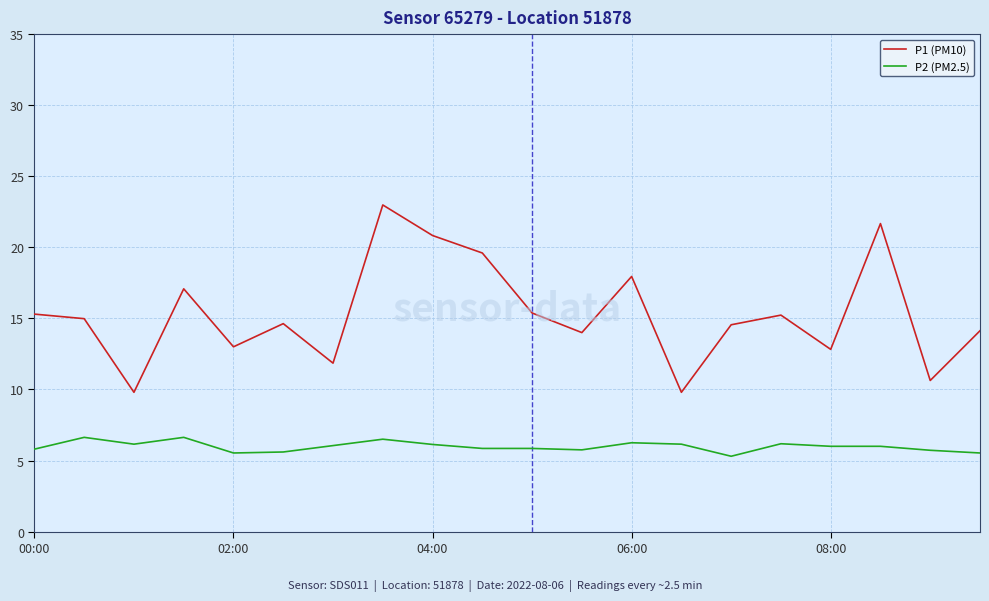

True or false: P1 (PM10) and P2 (PM2.5) intersect in this chart.

False